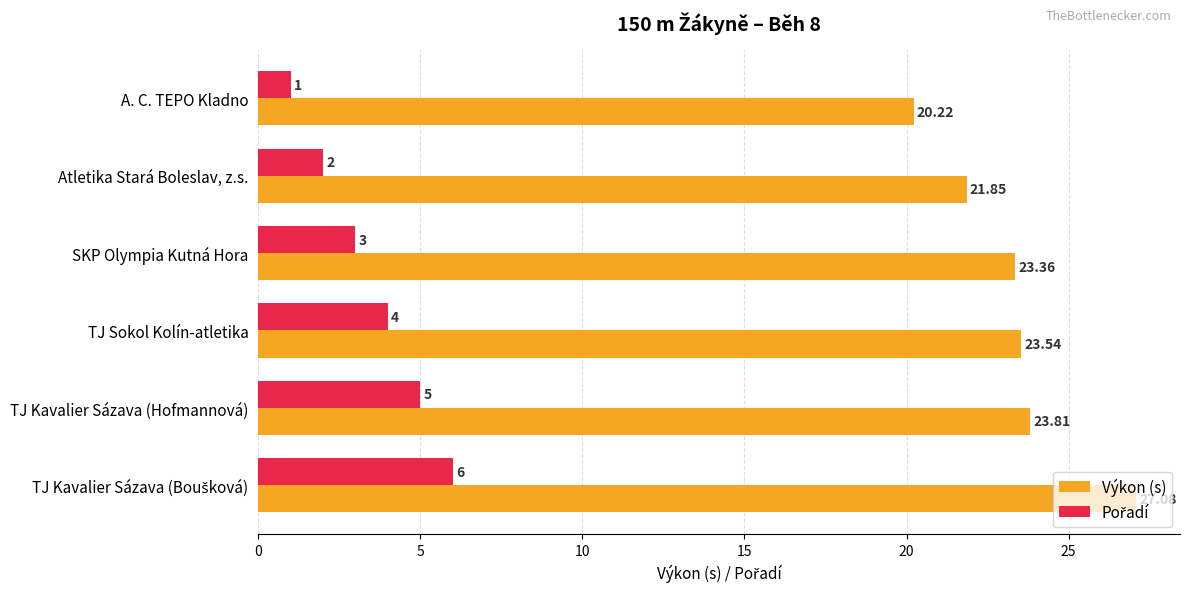

At how many categories does at least one series exceed 16?

6